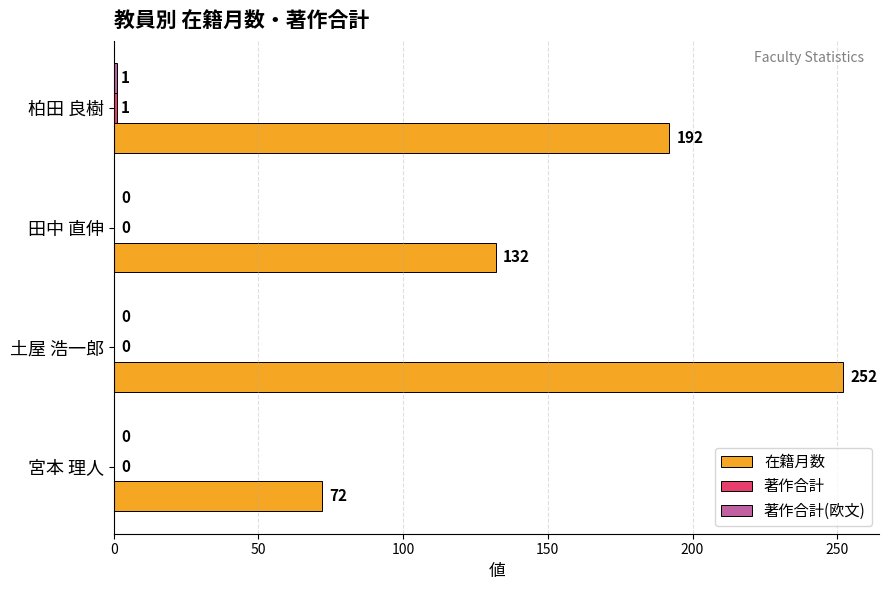

Between 田中 直伸 and 宮本 理人, which series saw the biggest shift?

在籍月数